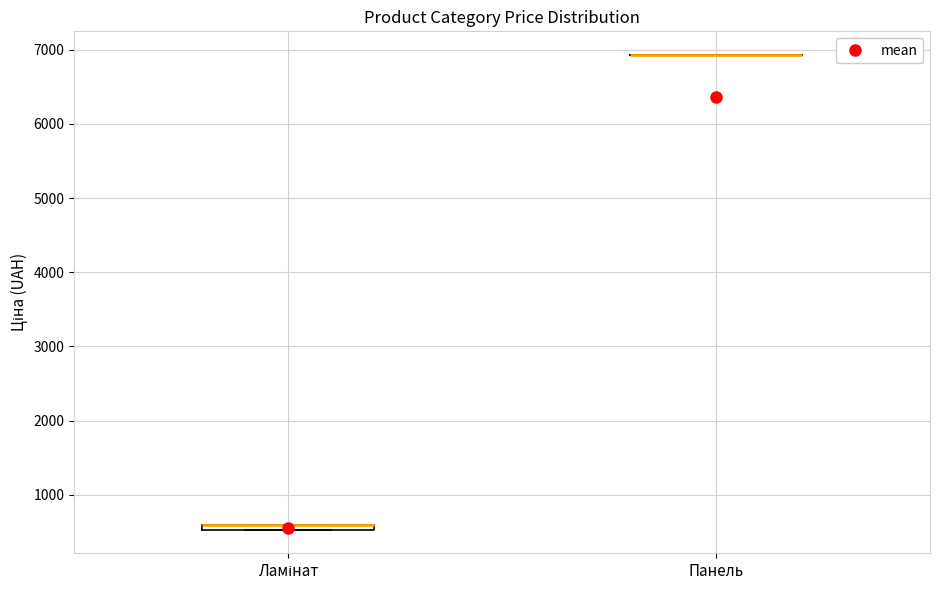

Where is the lower edge of the box for Ламінат on the y-axis? The values are not printed on the chart, so give them approximately, as read against the axis.

500